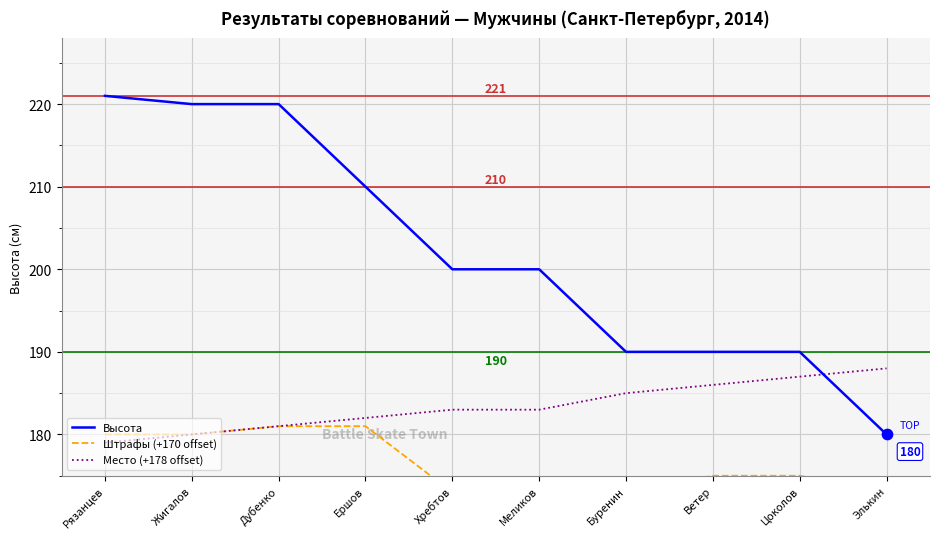

At how many categories does at least one series exceed 188?

9